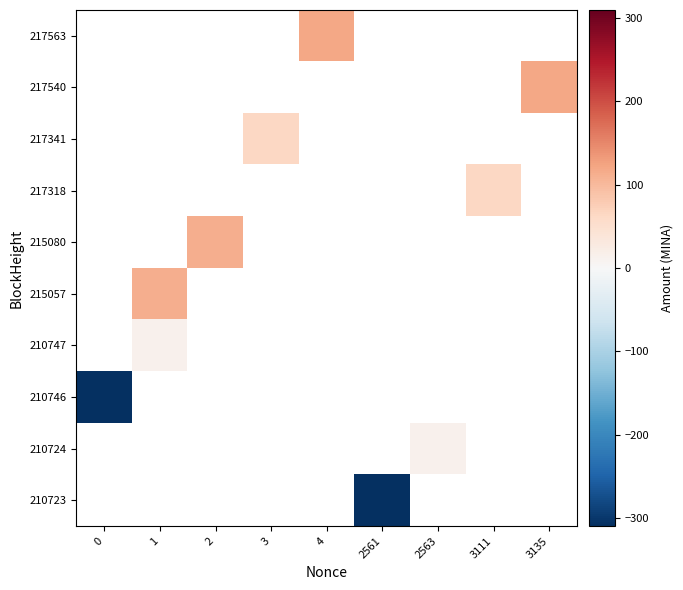

How many distinct data groups are displayed?

10